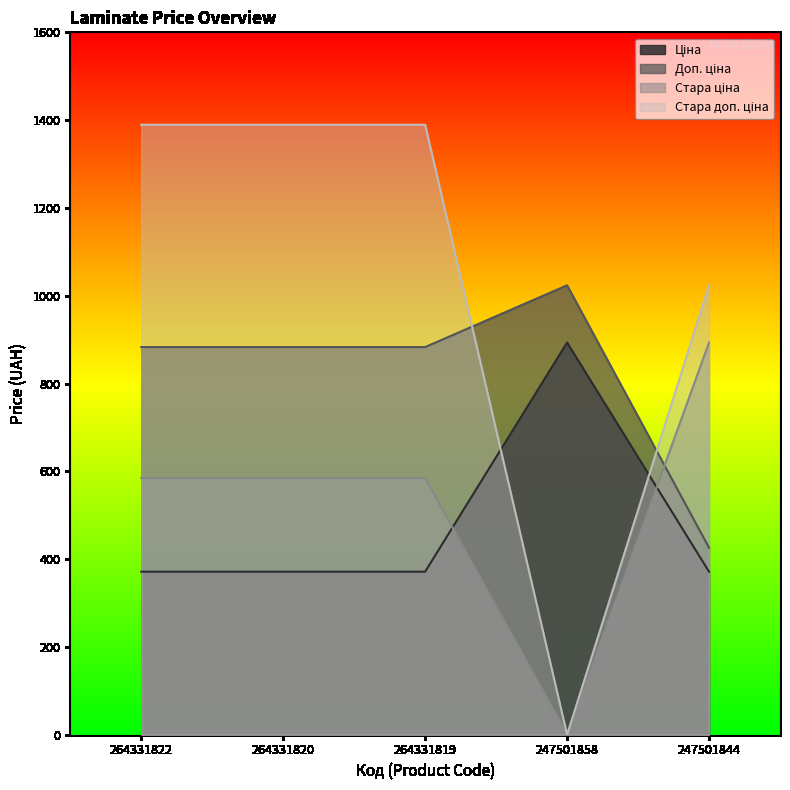

What is the lowest value of the Ціна series?

371.3